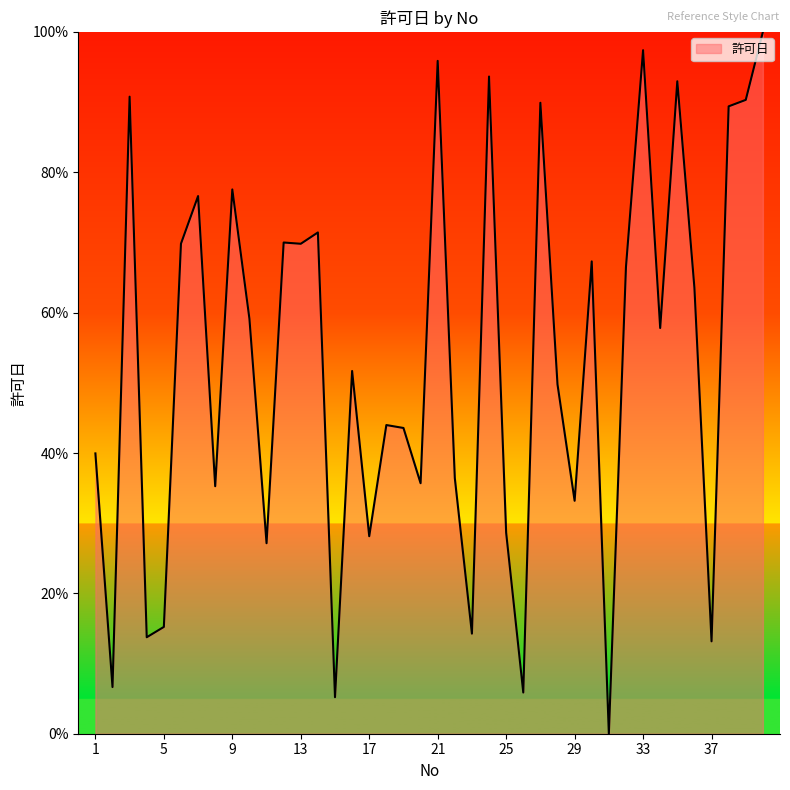

Count the number of categories in the chart.

40